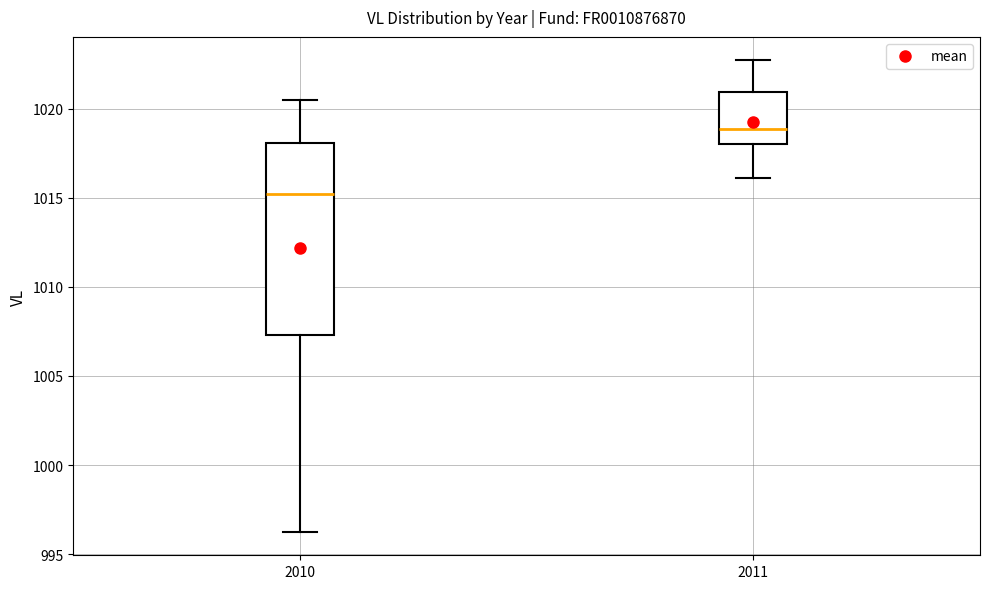

Reading left to right, read every box against the y-axis: the position of its median line, the range the box covers, and the ends of its whiskers. The values are not printed on the chart, so give them approximately, as read against the axis.

2010: median 1015.0, box 1007.5 to 1018.0, whiskers 996.5 to 1020.5
2011: median 1019.0, box 1018.0 to 1021.0, whiskers 1016.0 to 1022.5